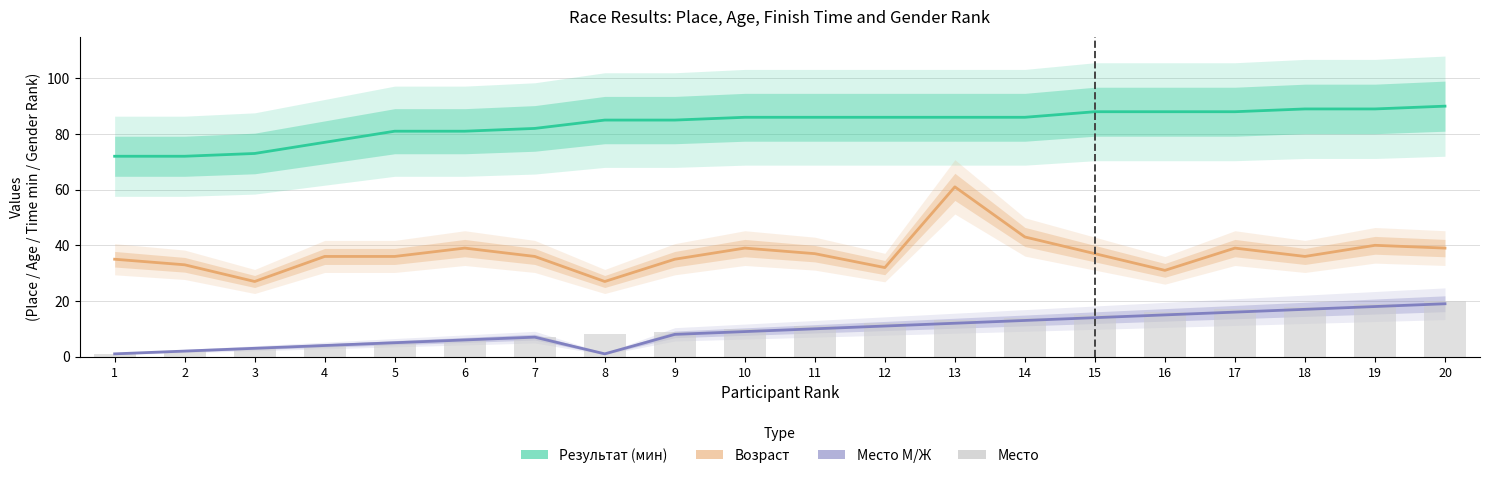

What are all the series names shown in the legend?

Результат (мин), Возраст, Место М/Ж, Место